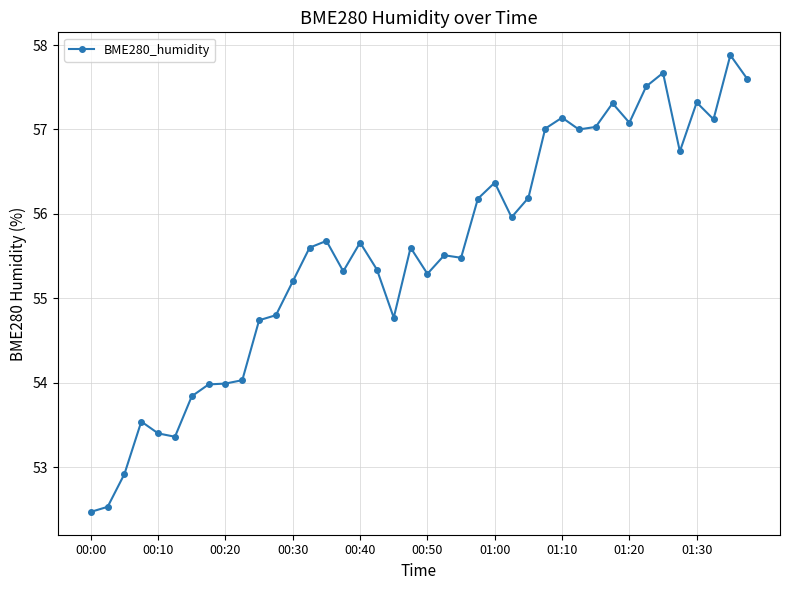

What is the average value?

55.6